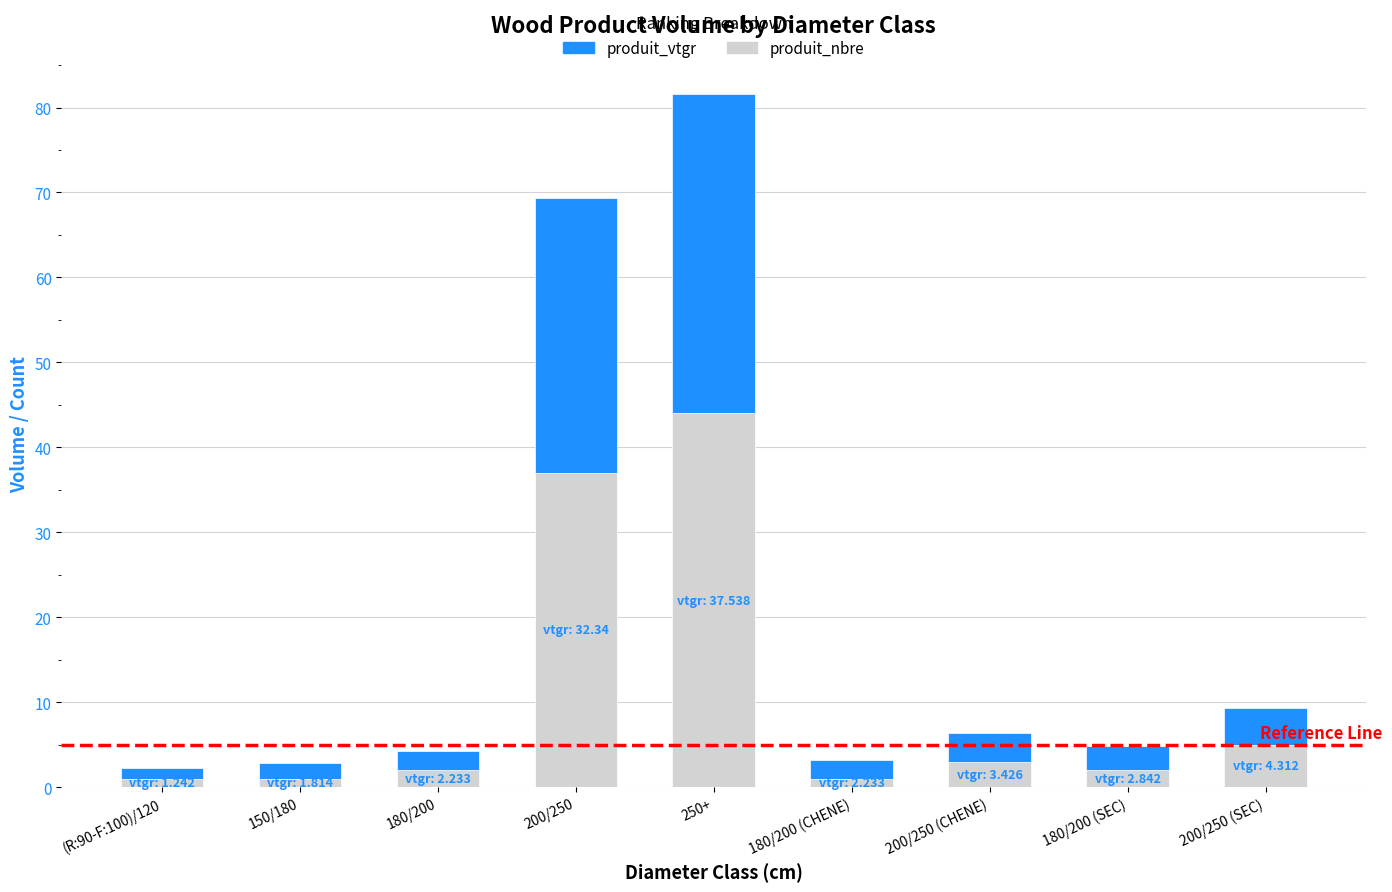

What is the difference between the produit_nbre values at 200/250 (CHENE) and 200/250?

34.0